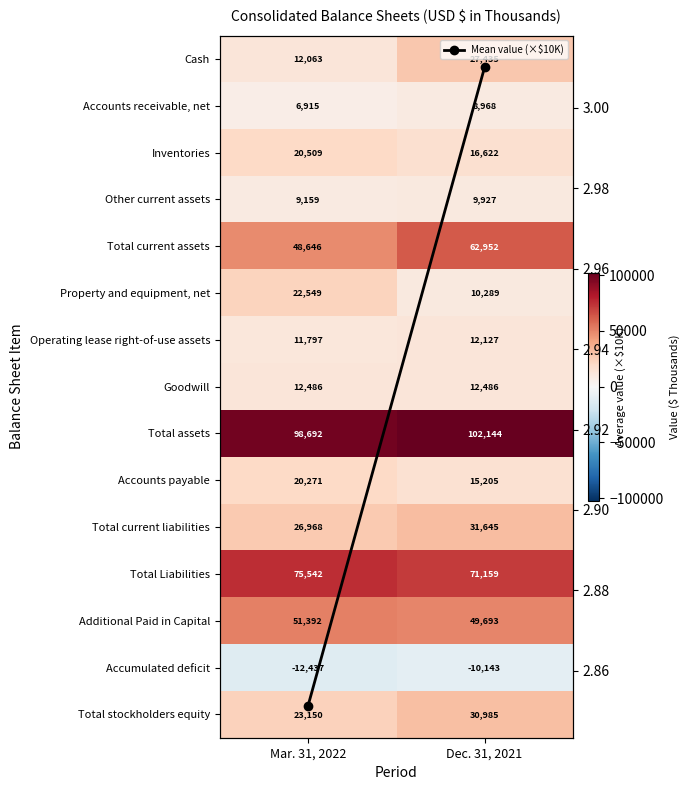

Is it true that Accounts payable equals 20271.0 at Mar. 31, 2022?

True